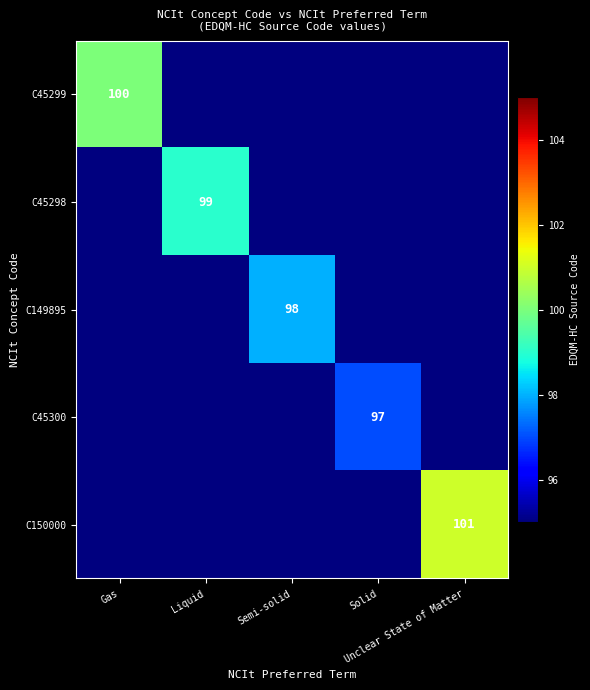

Rank the series by their maximum value, from highest to lowest.

C150000, C45299, C45298, C149895, C45300